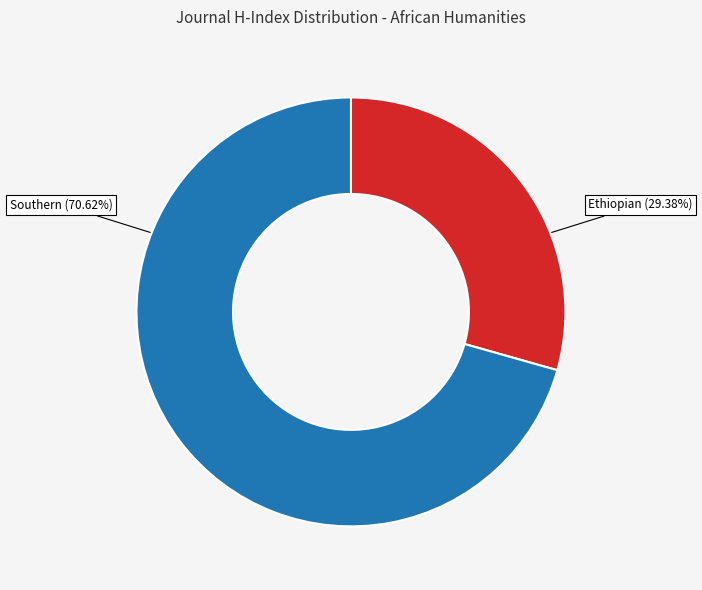

Does any single category account for the majority?

Yes